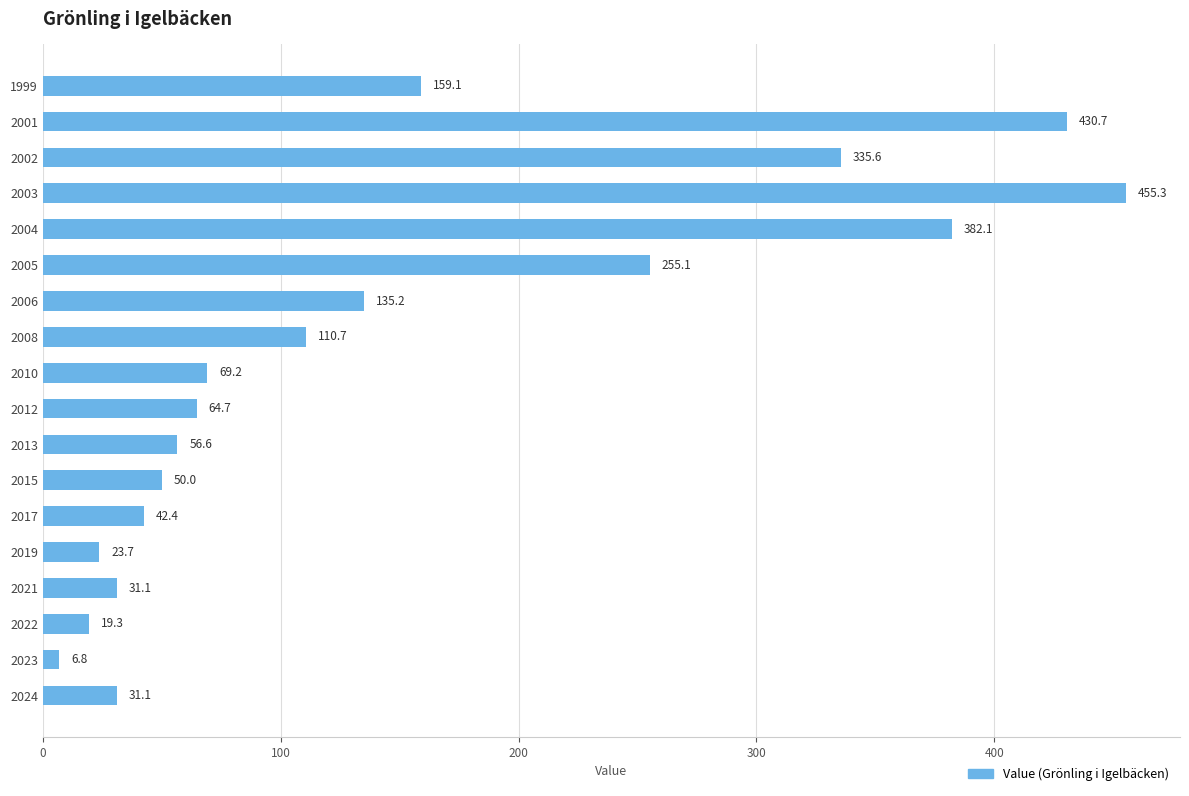

Between 2006 and 2003, which is larger?

2003